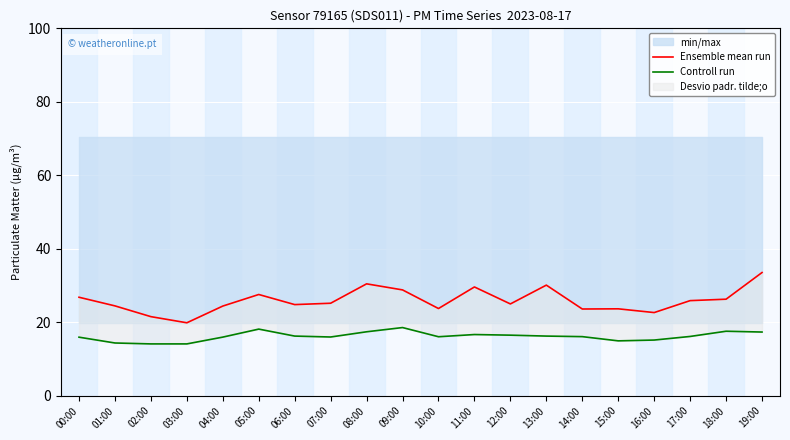

Reading left to right, transcribe all the data shown in this chart.

Ensemble mean run: 26.8	24.4	21.5	19.9	24.4	27.6	24.8	25.2	30.4	28.8	23.7	29.6	25.0	30.1	23.6	23.6	22.6	25.9	26.3	33.5
Controll run: 15.9	14.3	14.1	14.1	15.9	18.1	16.2	16.0	17.4	18.6	16.1	16.6	16.5	16.2	16.1	14.9	15.2	16.1	17.6	17.3